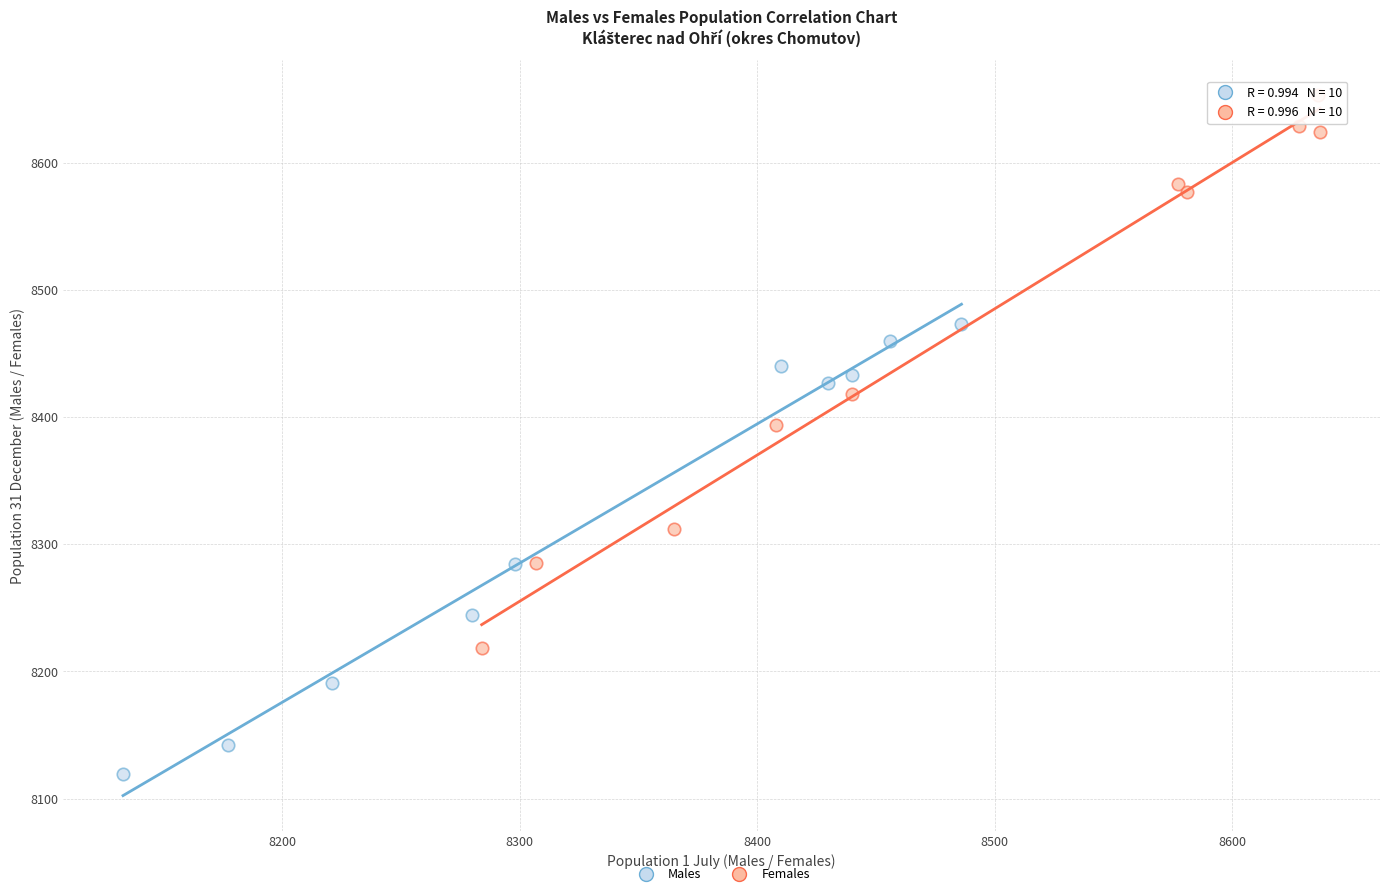

Which series has the largest Y range (max minus min)?

Females